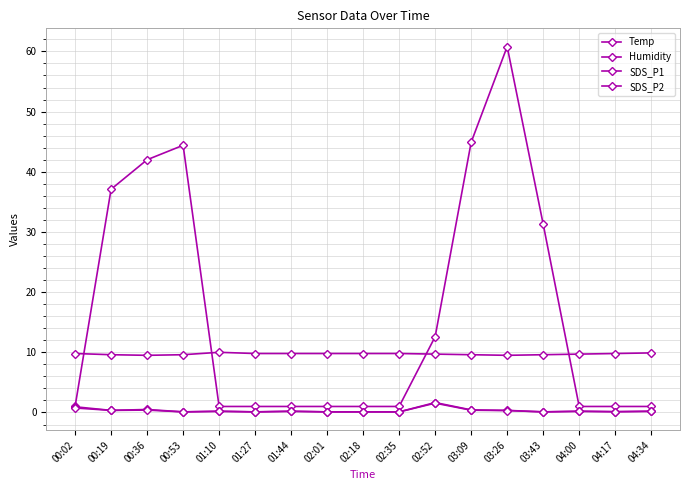

Does the chart have visible grid lines?

Yes